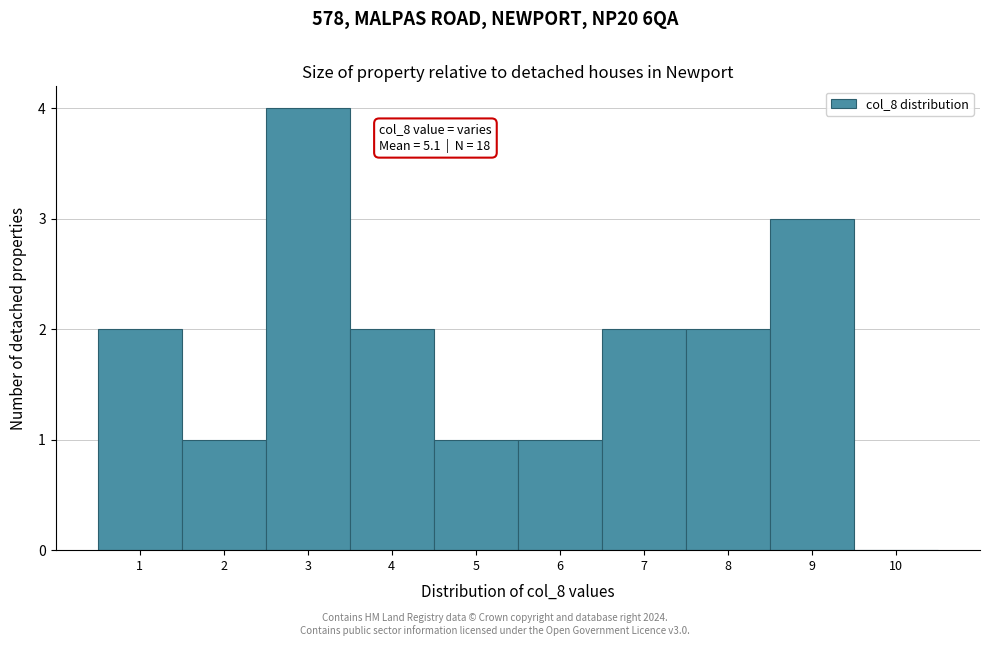

Which range on the x-axis has the tallest bar?

2.5 to 3.5